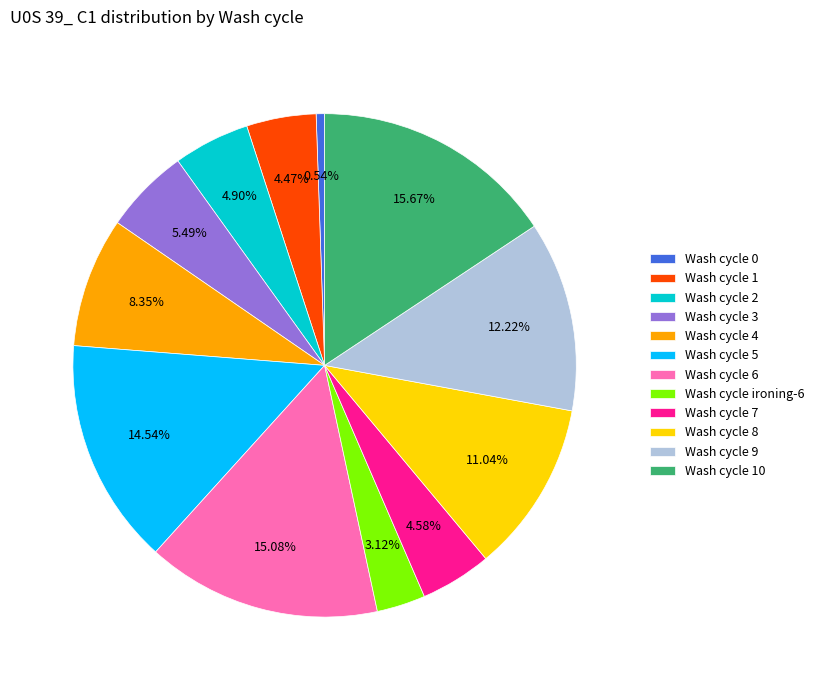

Between Wash cycle 4 and Wash cycle 5, which is larger?

Wash cycle 5